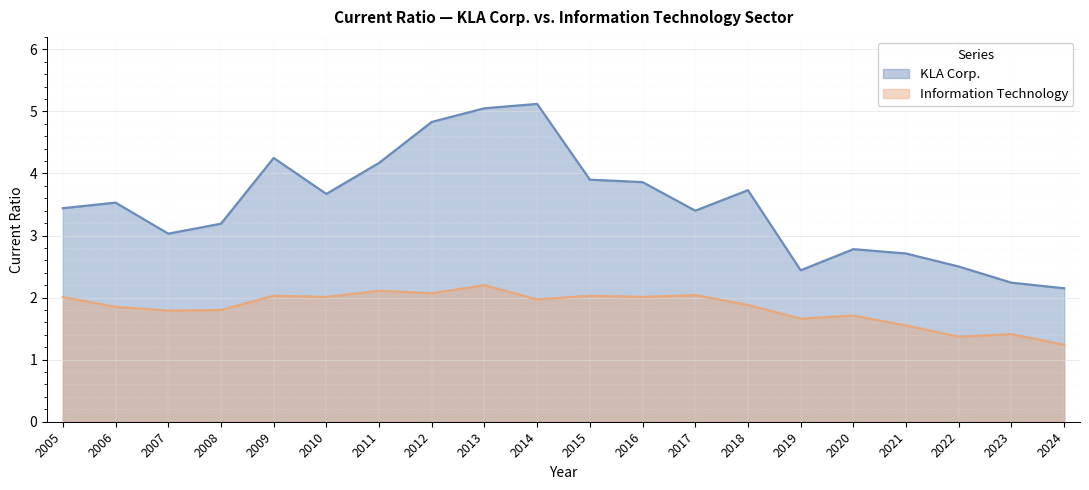

What is the sum of all KLA Corp. values?

70.0